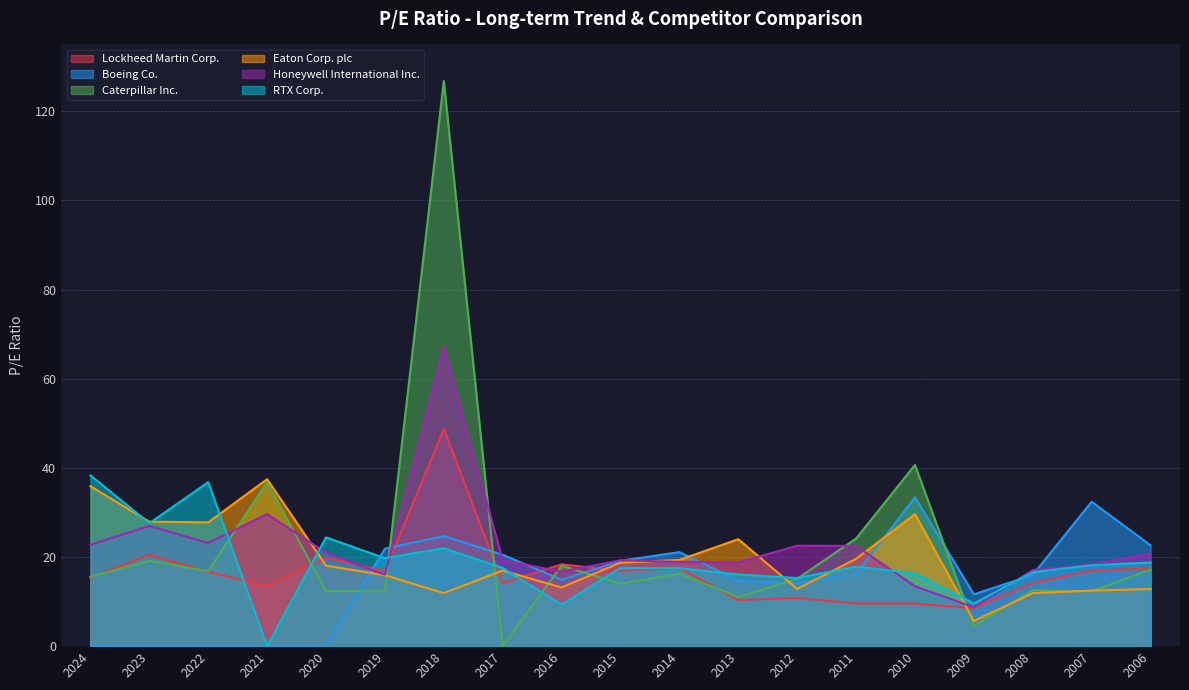

At which label is Caterpillar Inc. closest to 63?

2010